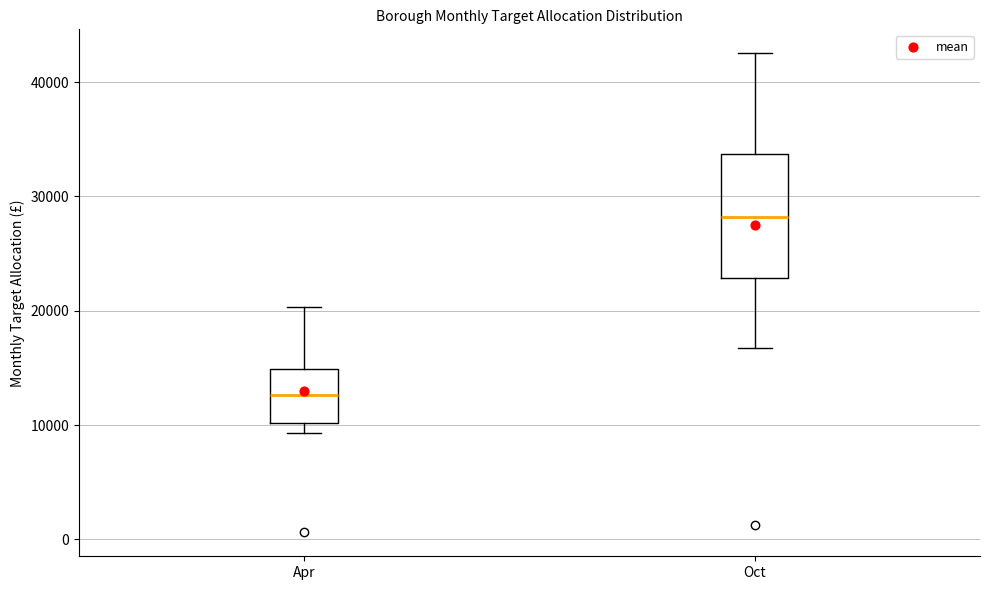

Reading left to right, transcribe this box plot: for each box, give where its median line is, the range the box spans, and where its two whiskers end, as read against the y-axis. The values are not printed on the chart, so give them approximately, as read against the axis.

Apr: median 13000, box 10000 to 15000, whiskers 9000 to 20000
Oct: median 28000, box 23000 to 34000, whiskers 17000 to 43000